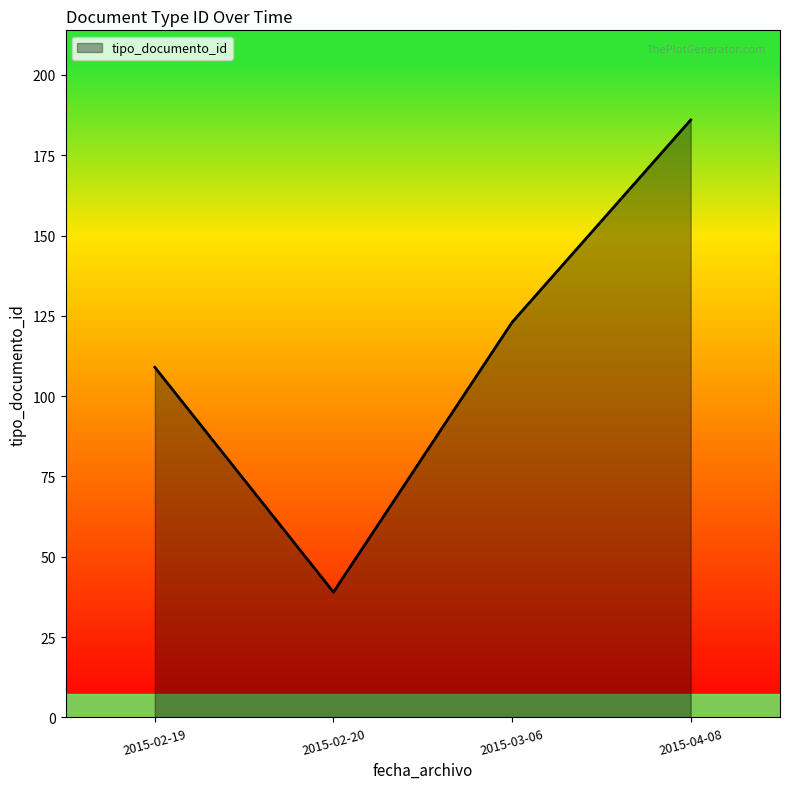

What is the difference between the maximum and second lowest values?

77